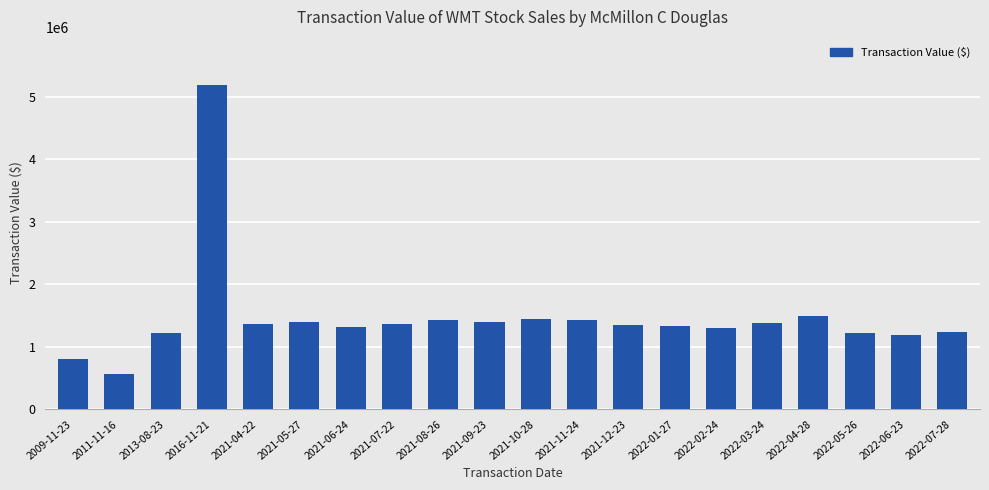

What is the change in value from 2013-08-23 to 2021-10-28?

+214943